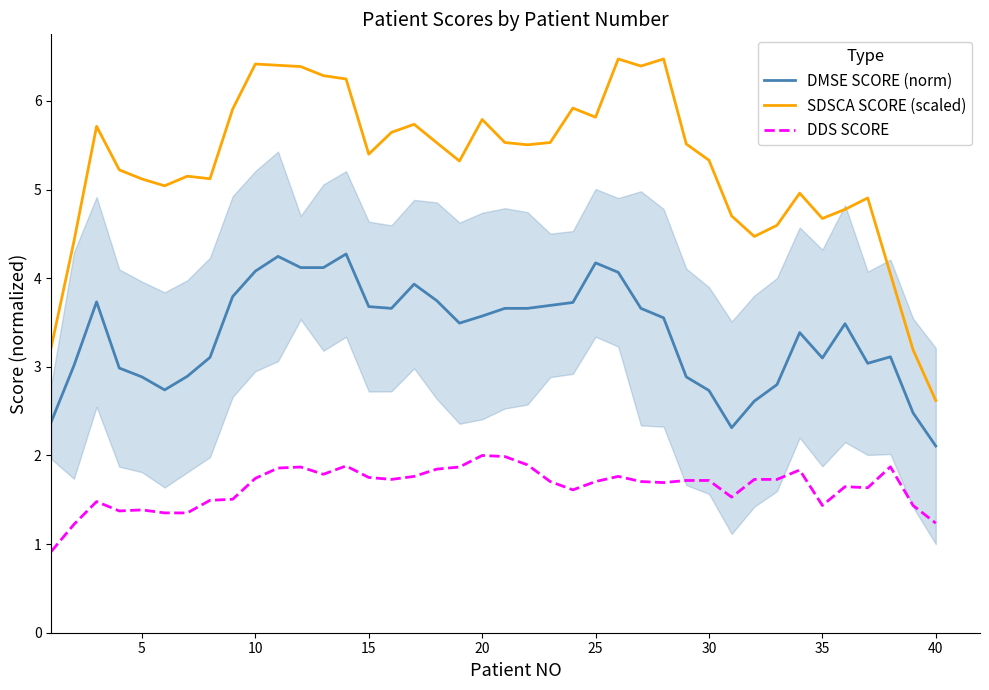

What is the value of the DDS SCORE point at the 33rd from the left?

1.7